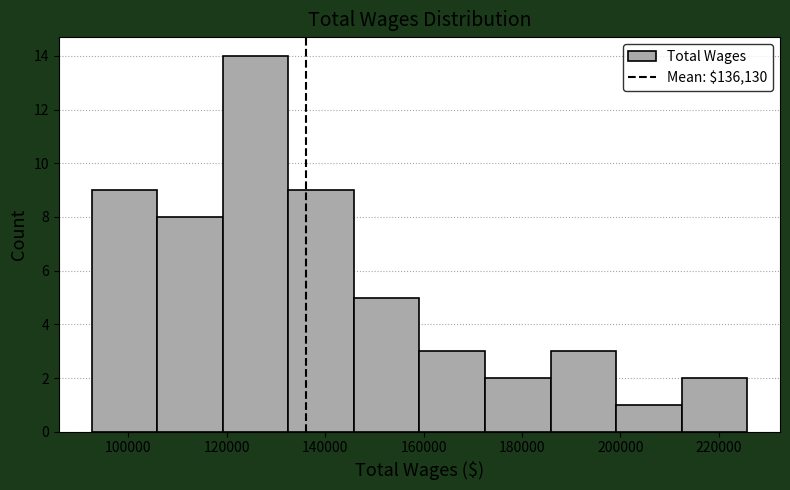

Which range on the x-axis has the tallest bar?

120000 to 132000